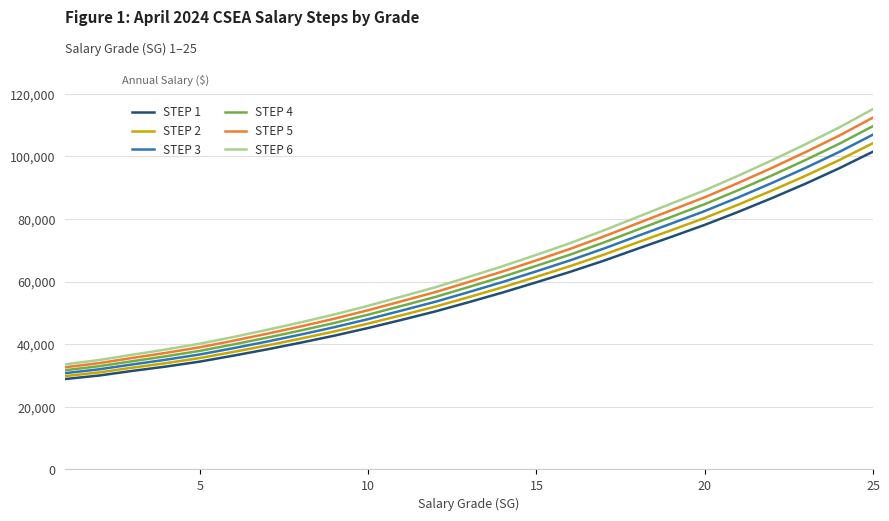

How many lines are shown in the chart?

6